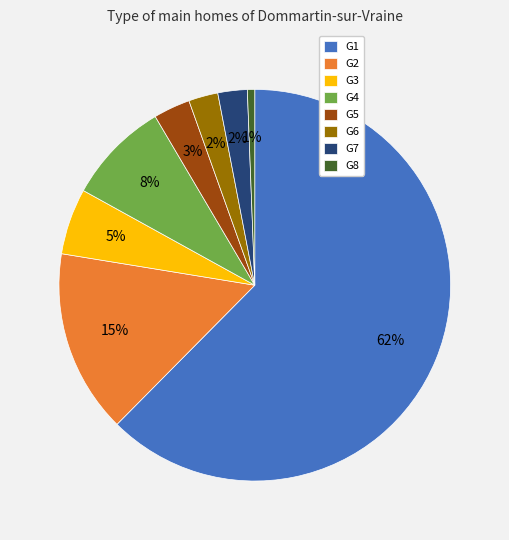

What is the majority slice?

G1